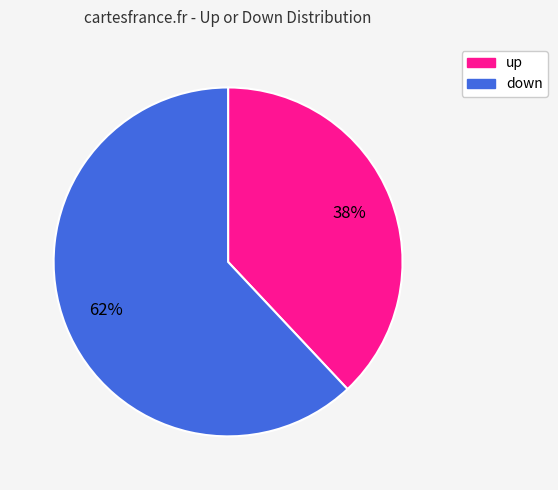

Do down and up together represent more than half of the pie?

Yes